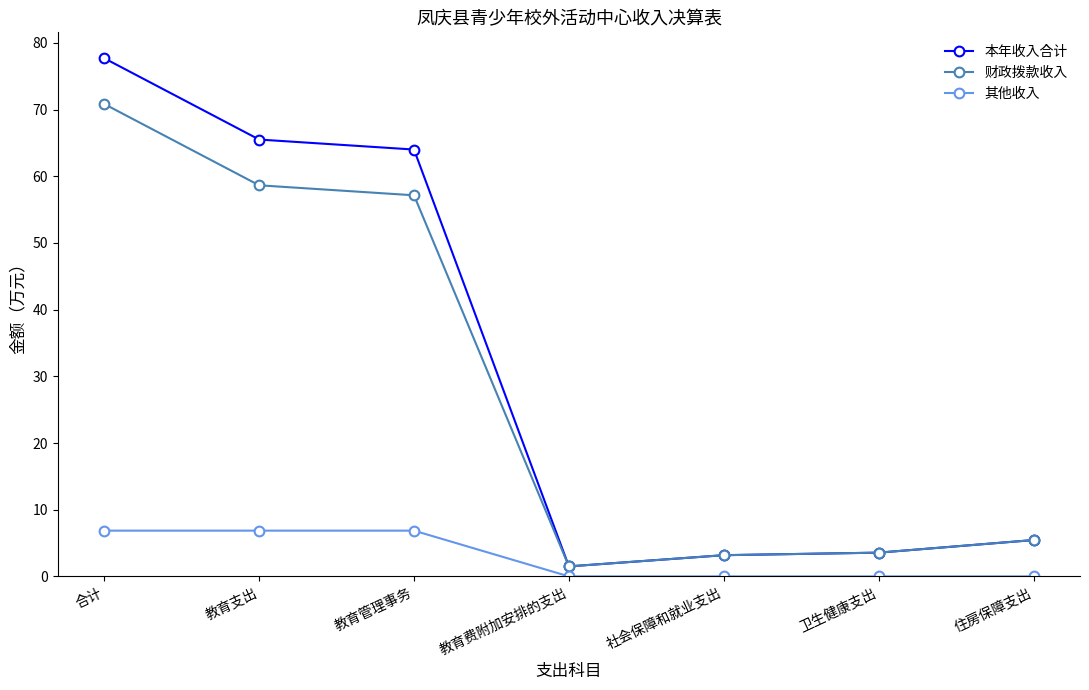

List the series in order of their peak value, lowest first.

其他收入, 财政拨款收入, 本年收入合计